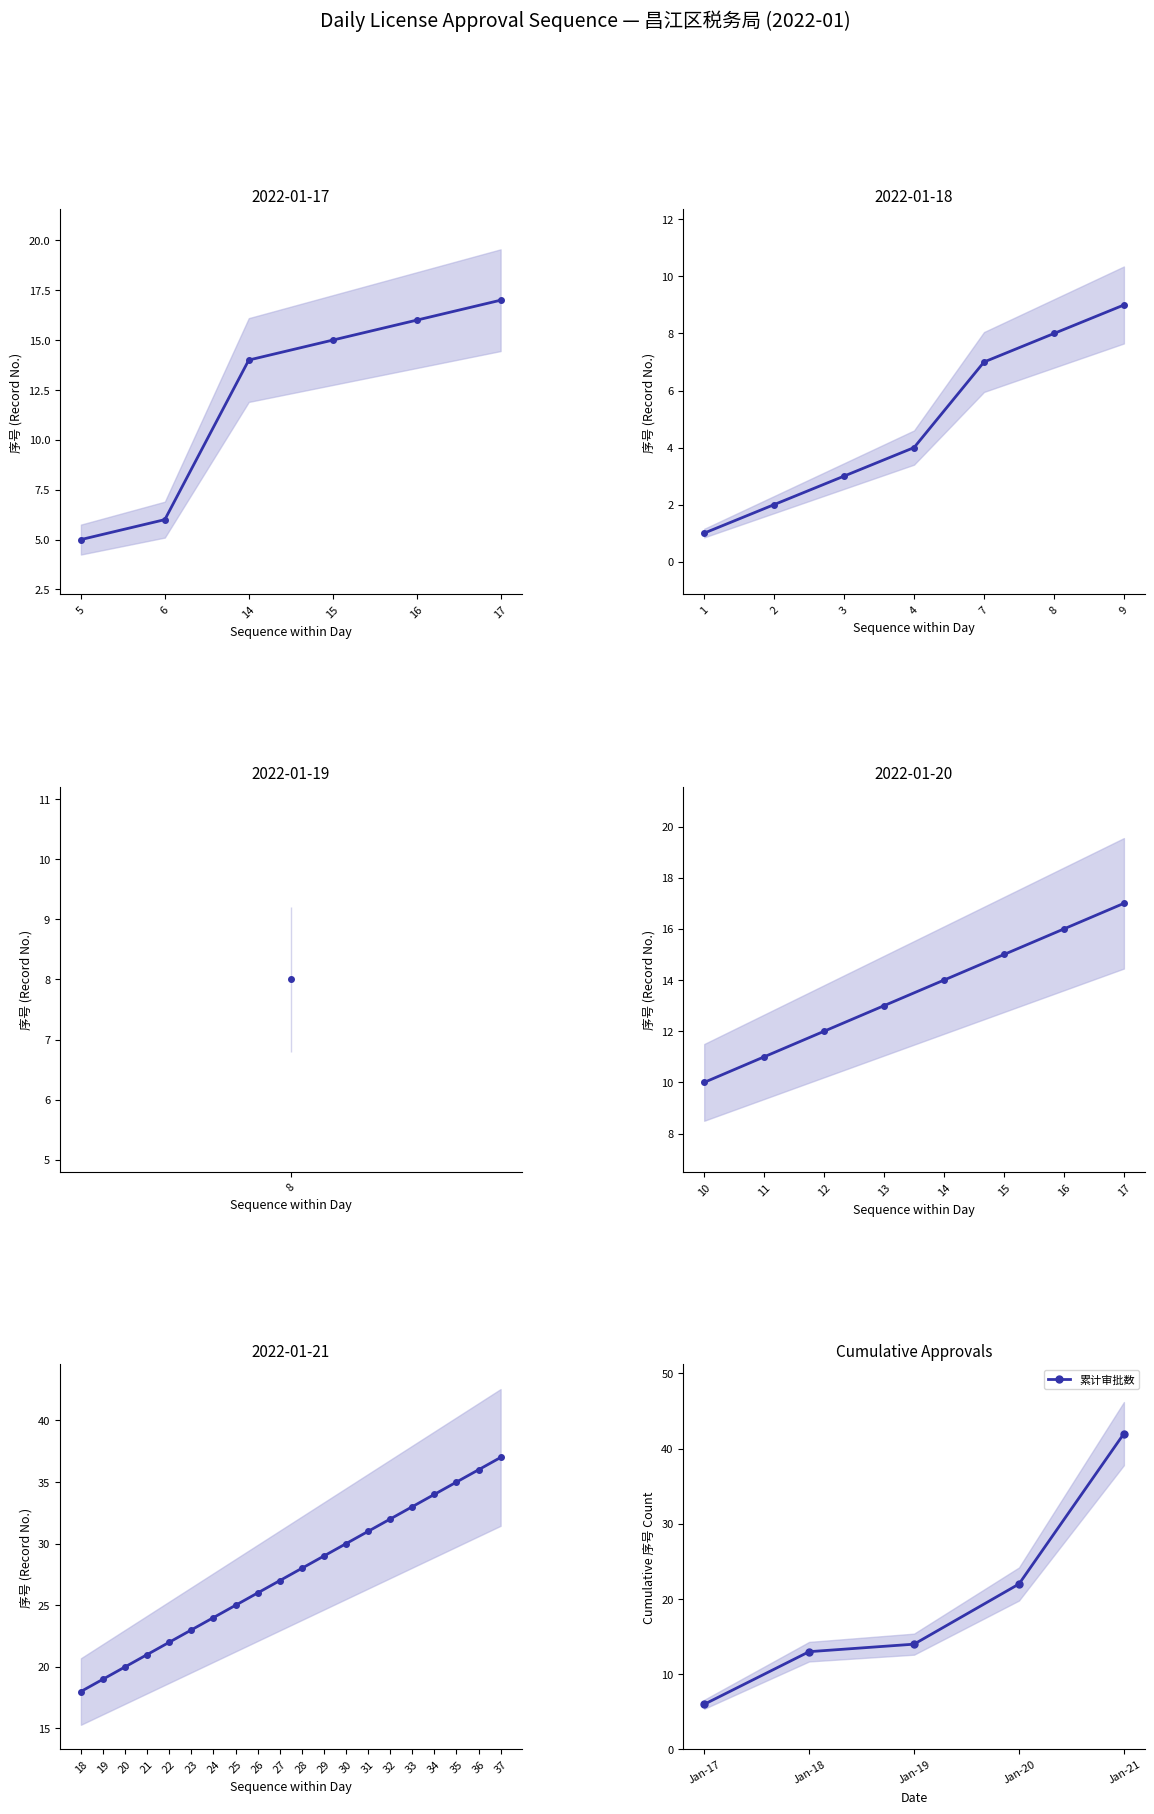

Where does the data first go above 14?

15